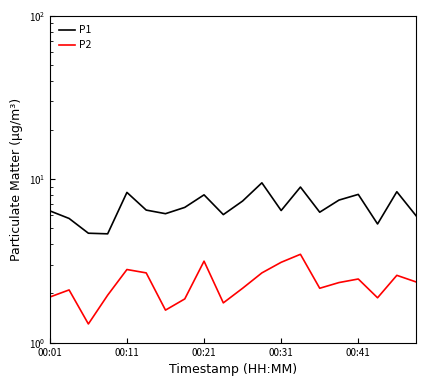

Which series has the largest total across all categories?

P1